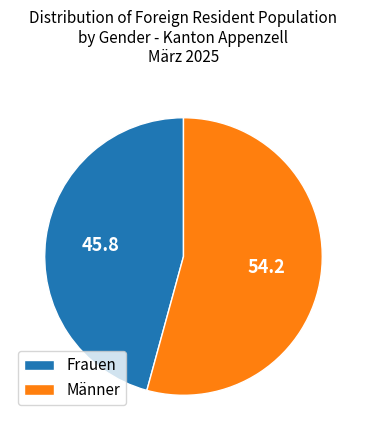

Combined, do Frauen and Männer account for over 50%?

Yes